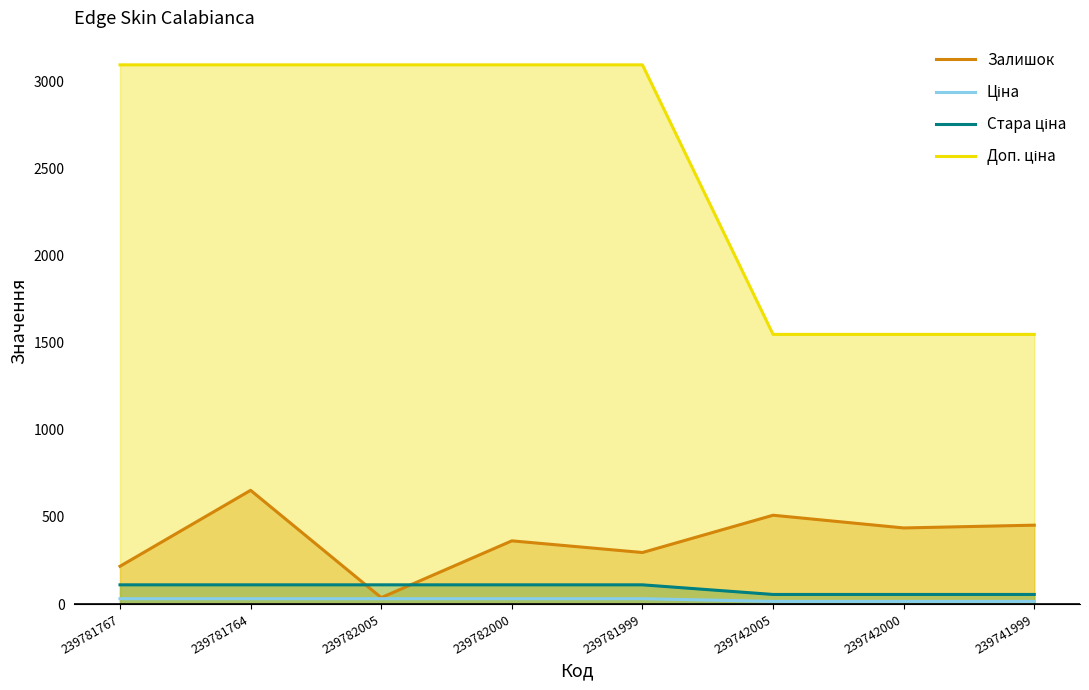

Which category has the highest value across all series?

239781767